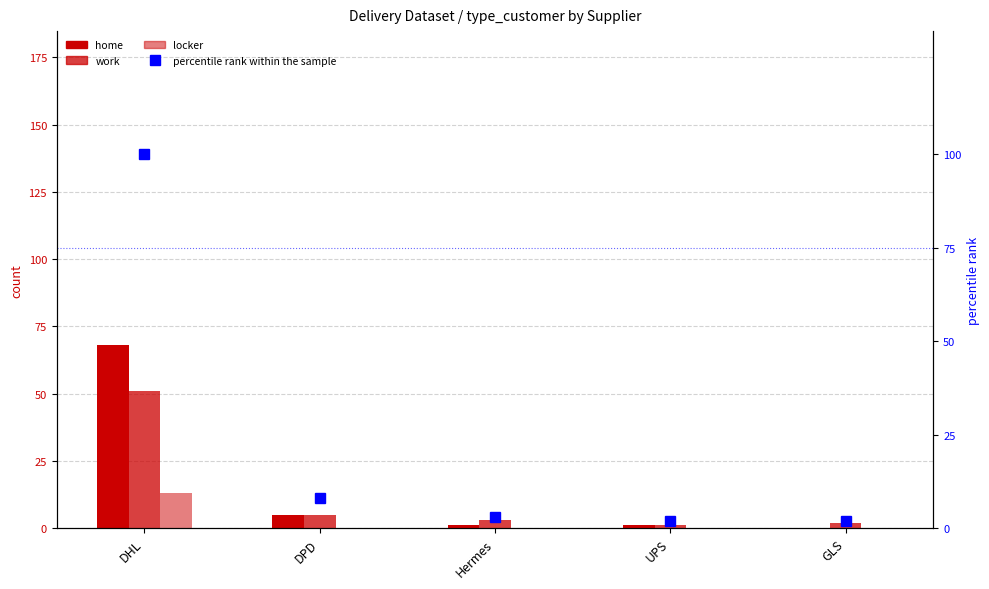

What is the difference between the home values at DHL and Hermes?

67